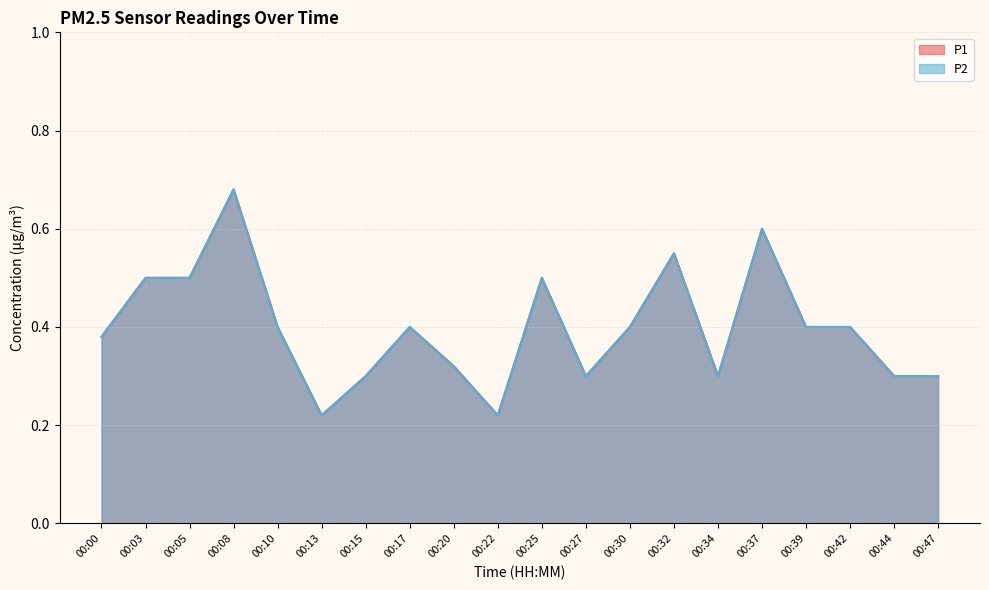

True or false: P1 and P2 cross at least once.

False